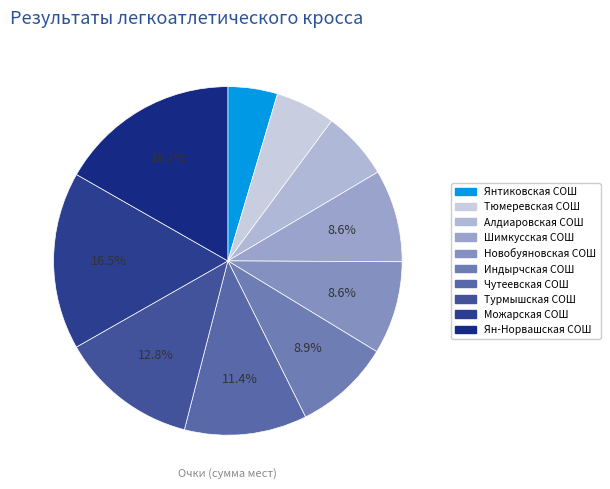

What is the change in value from Шимкусская СОШ to Чутеевская СОШ?

+32.0